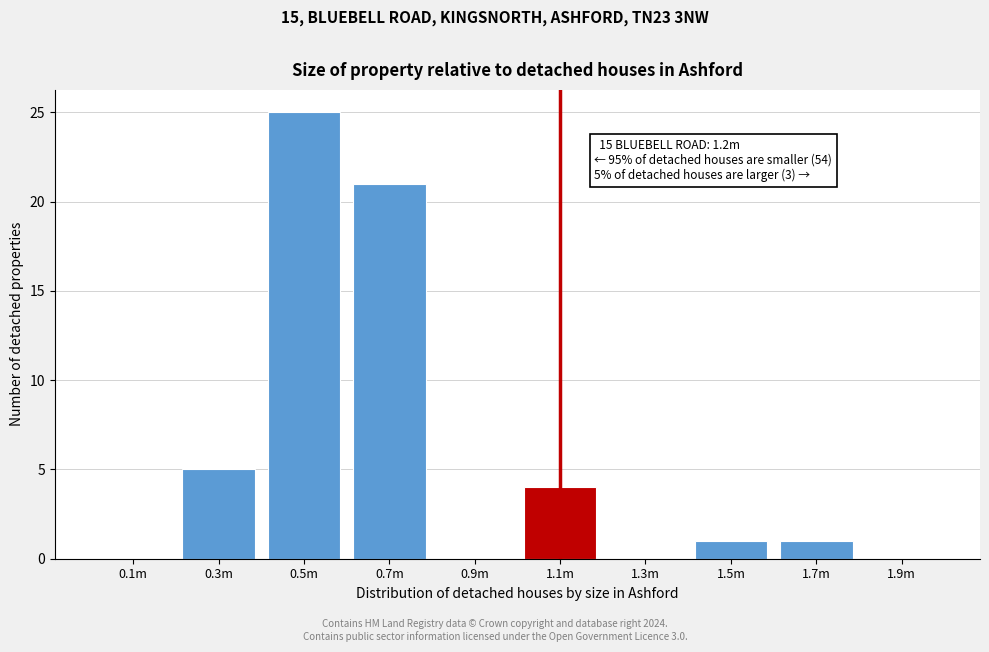

Reading left to right, list all the values displayed in this chart.

0.1m=0	0.3m=5	0.5m=25	0.7m=21	0.9m=0	1.1m=4	1.3m=0	1.5m=1	1.7m=1	1.9m=0